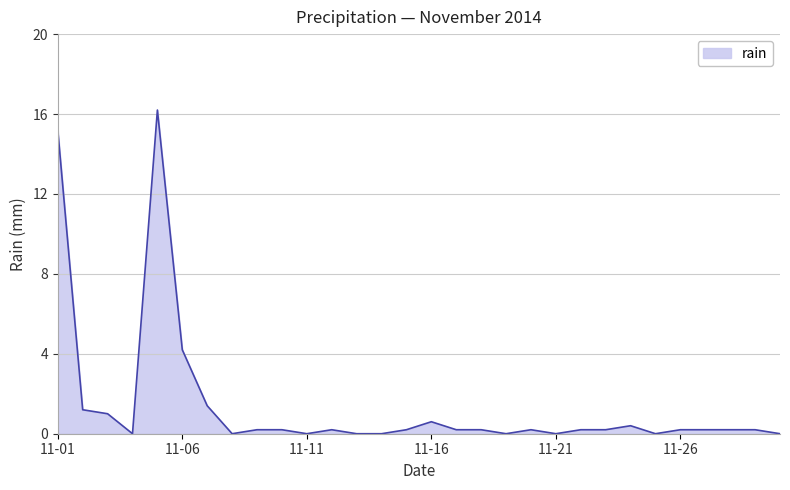

What is the difference between the maximum and minimum values?

16.2